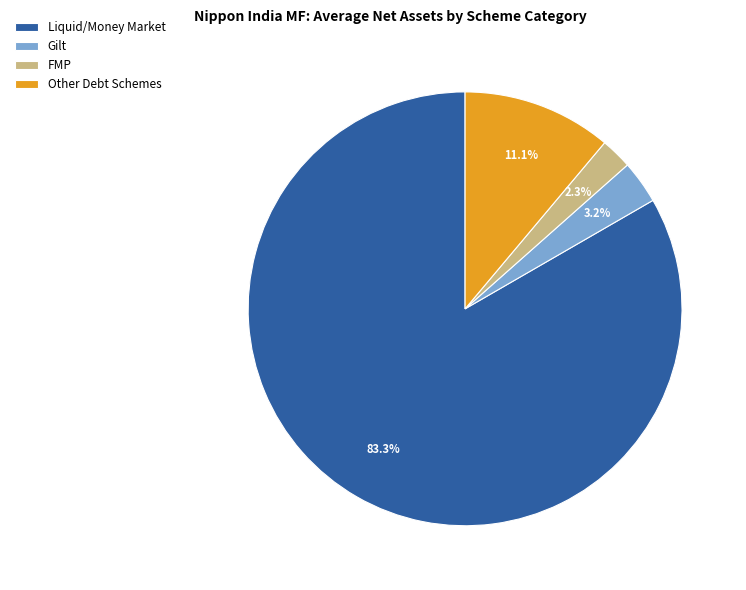

True or false: Liquid/Money Market accounts for 71% of the total.

False